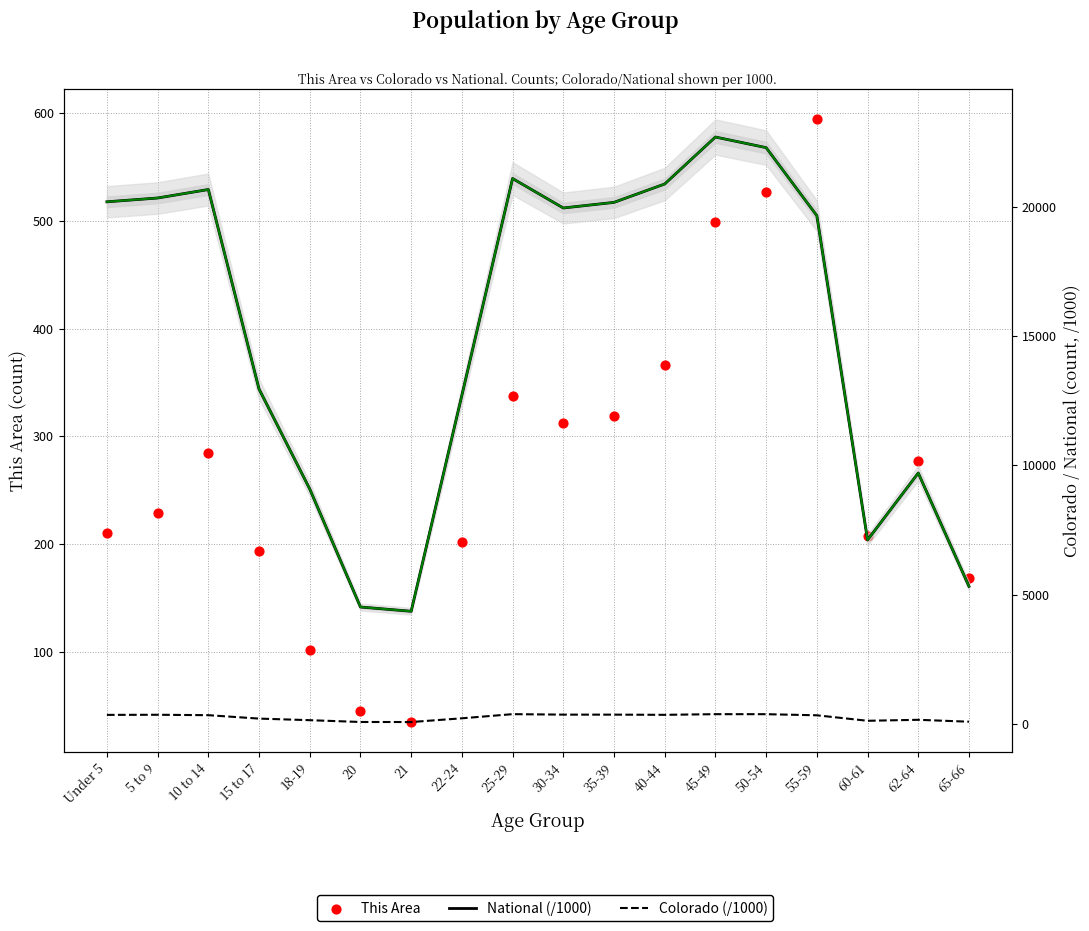

Which series has the largest Y range (max minus min)?

National (/1000)